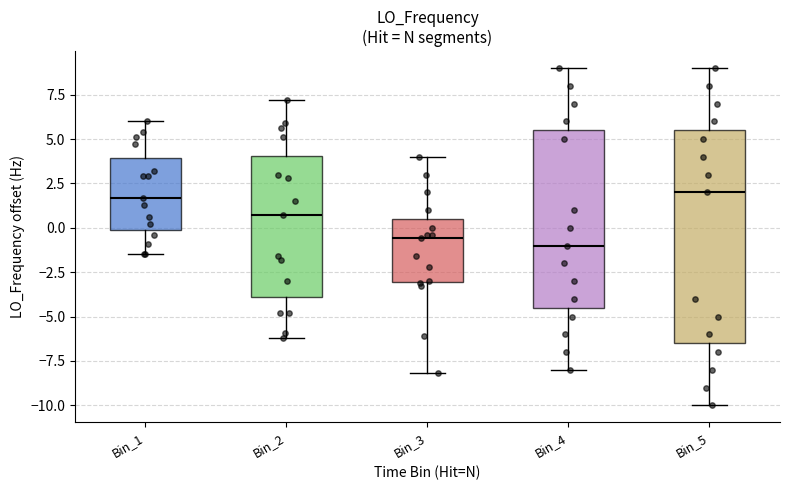

Reading left to right, read every box against the y-axis: the position of its median line, the range the box covers, and the ends of its whiskers. The values are not printed on the chart, so give them approximately, as read against the axis.

Bin_1: median 1.5, box 0.0 to 4.0, whiskers -1.5 to 6.0
Bin_2: median 0.5, box -4.0 to 4.0, whiskers -6.0 to 7.0
Bin_3: median -0.5, box -3.0 to 0.5, whiskers -8.0 to 4.0
Bin_4: median -1.0, box -4.5 to 5.5, whiskers -8.0 to 9.0
Bin_5: median 2.0, box -6.5 to 5.5, whiskers -10.0 to 9.0